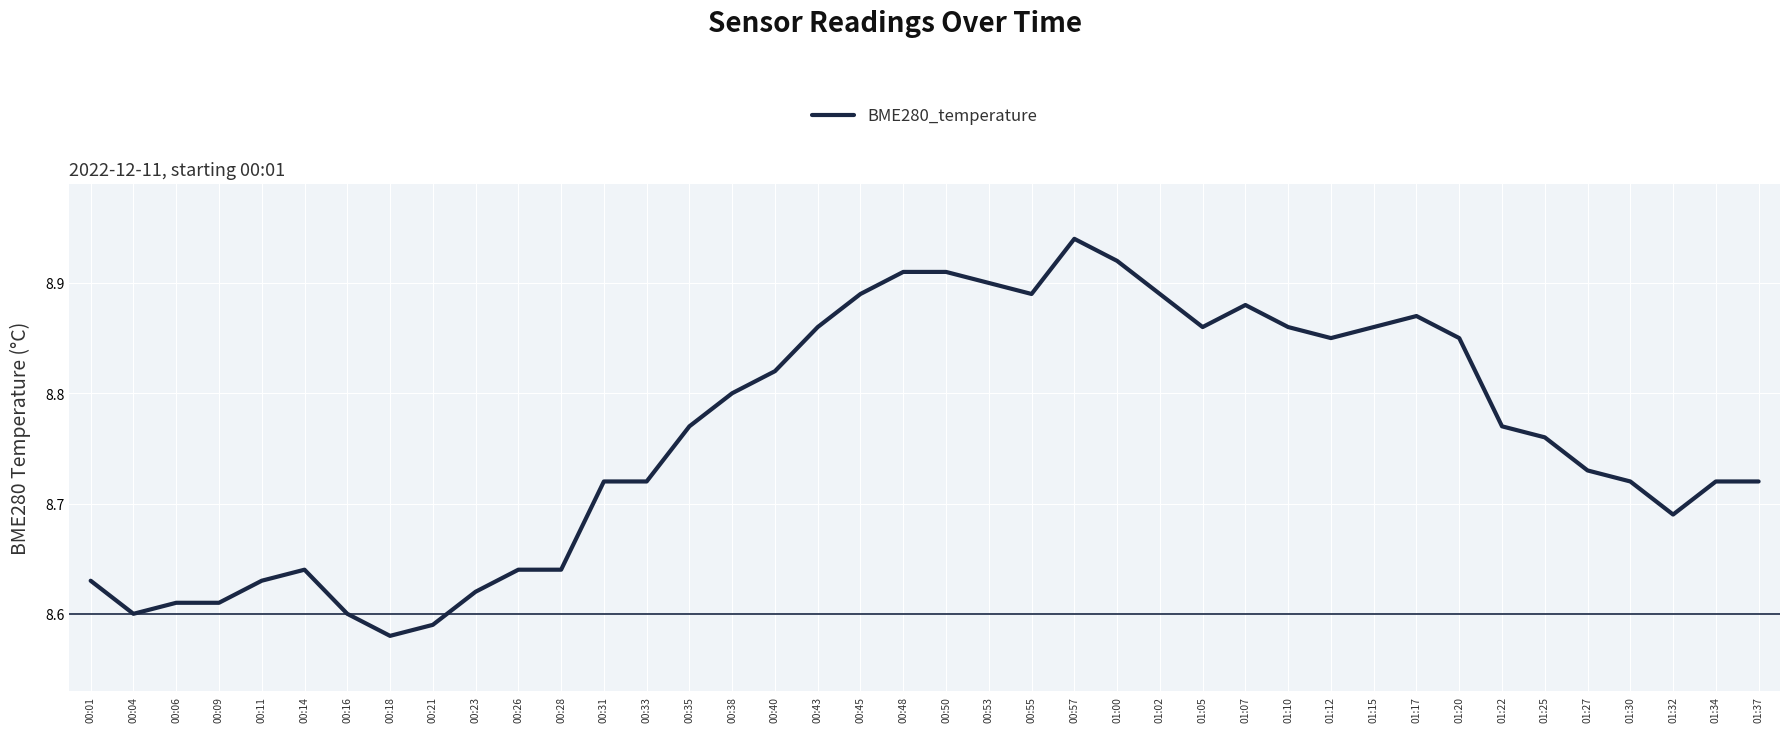

True or false: the data shows 8.9 at 01:15.

True